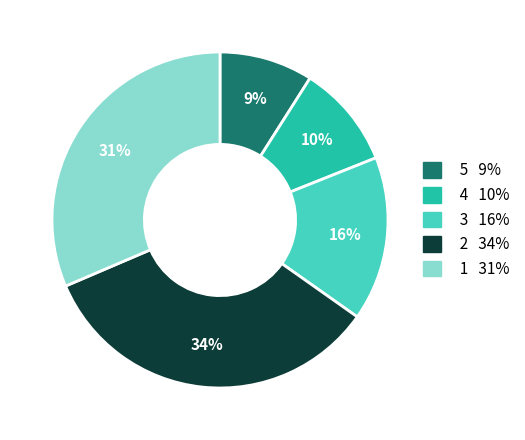

To the nearest percent, what is the average slice percentage?

20%